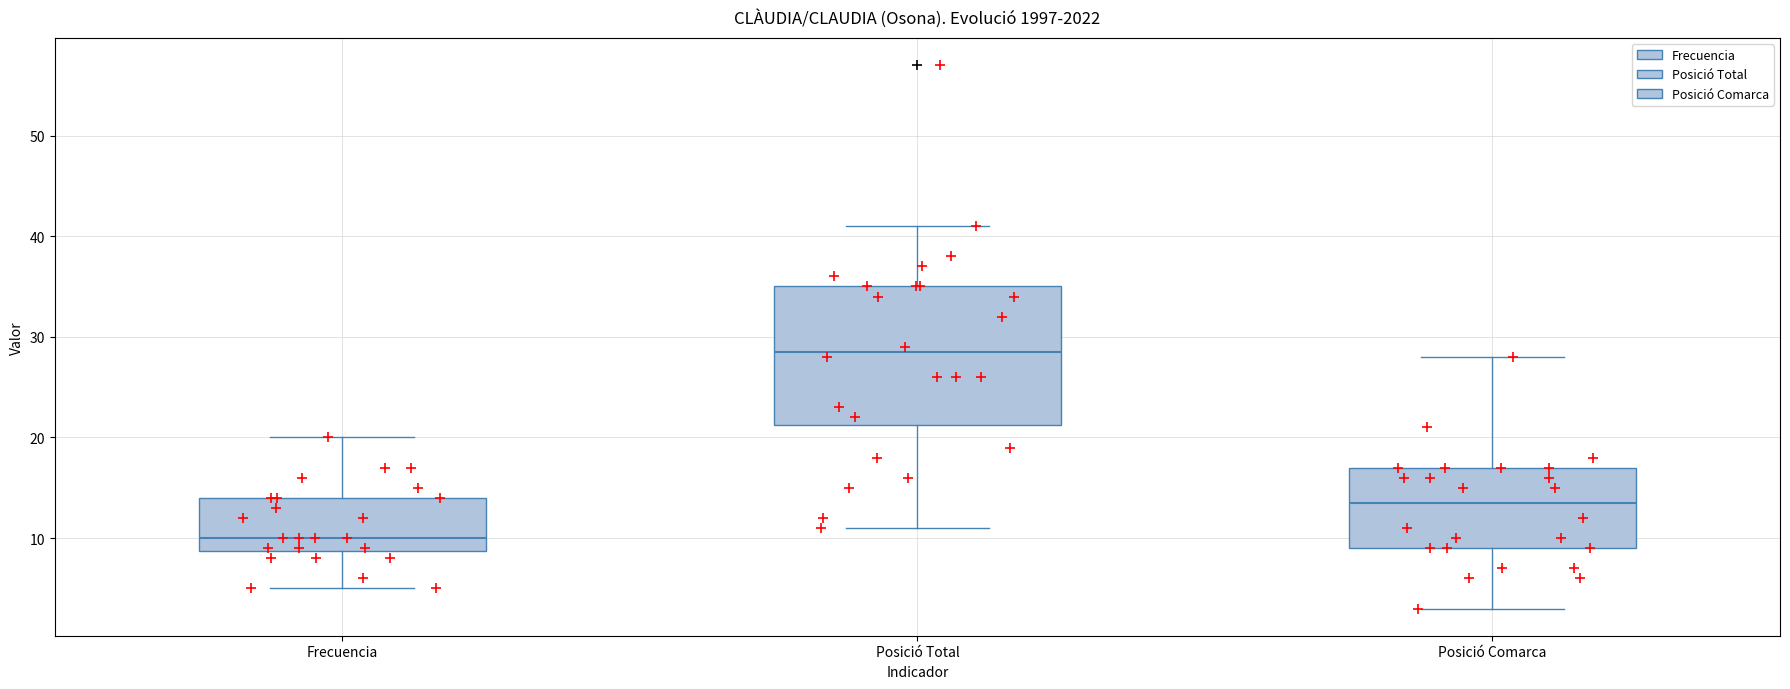

Comparing the boxes themselves (not the whiskers), which one is the tallest?

Posició Total